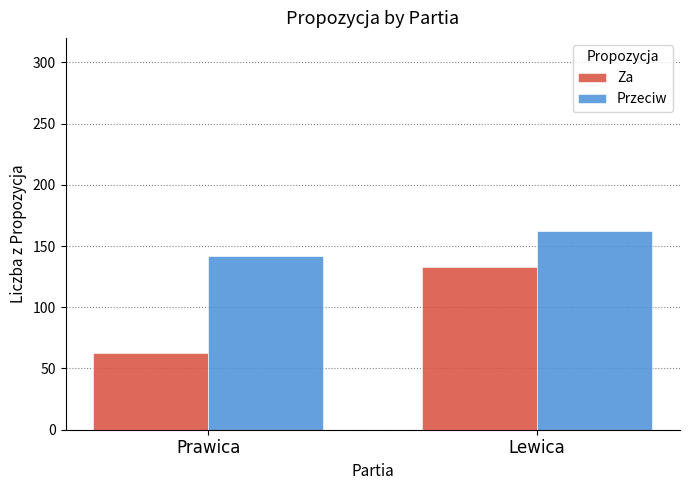

How many data points in Za are less than 133?

1